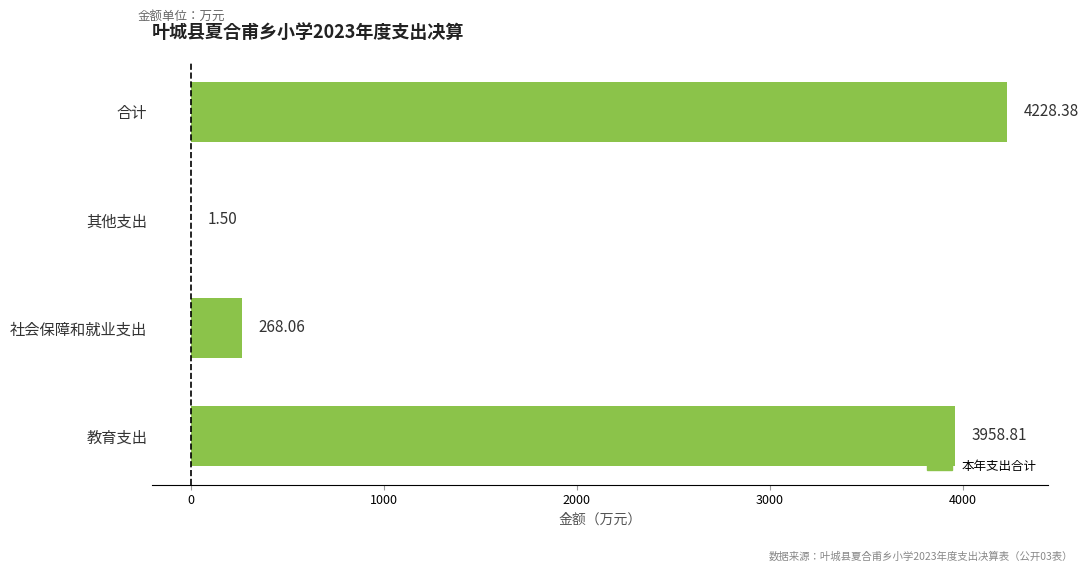

Where is the data nearest to the value 2114?

教育支出